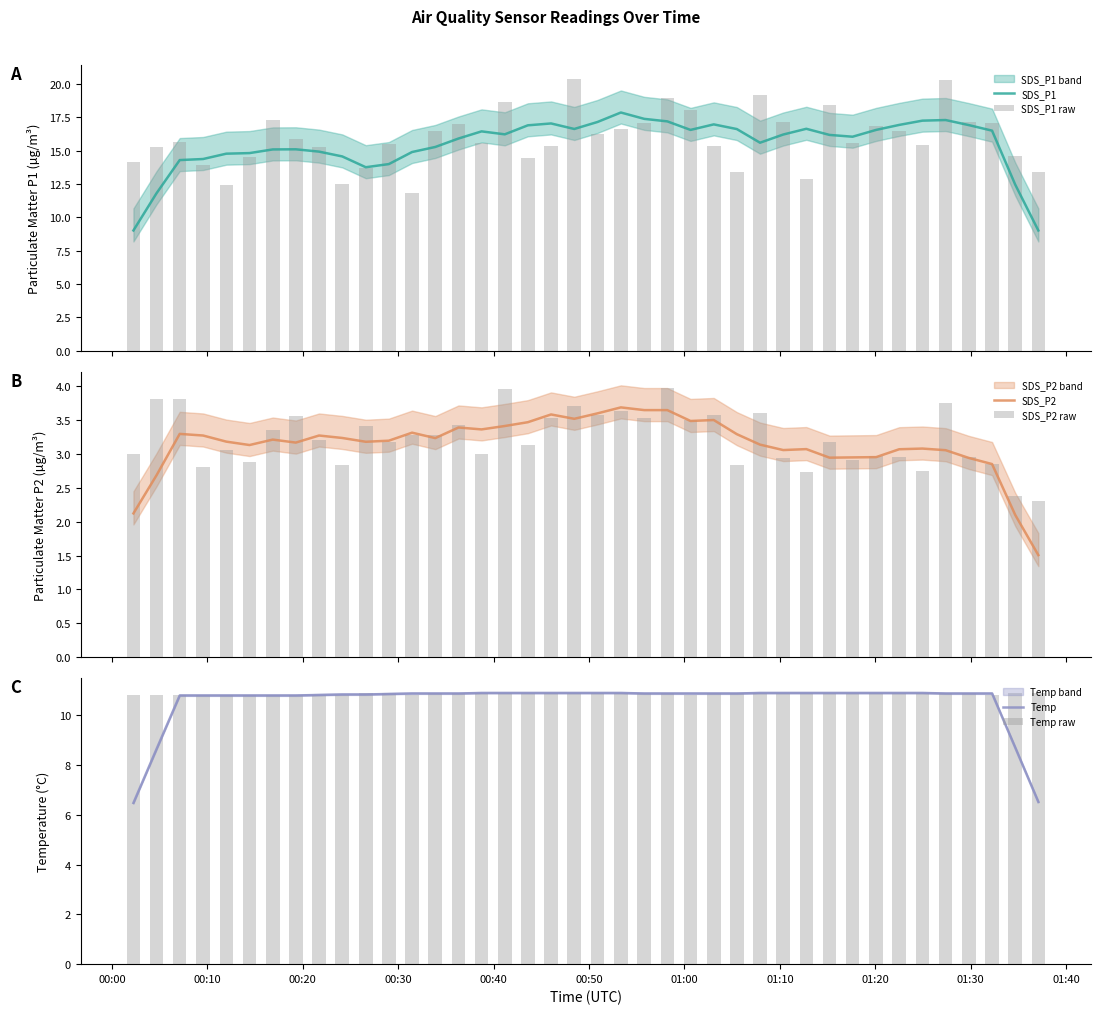

What is the minimum value for SDS_P1?

9.0